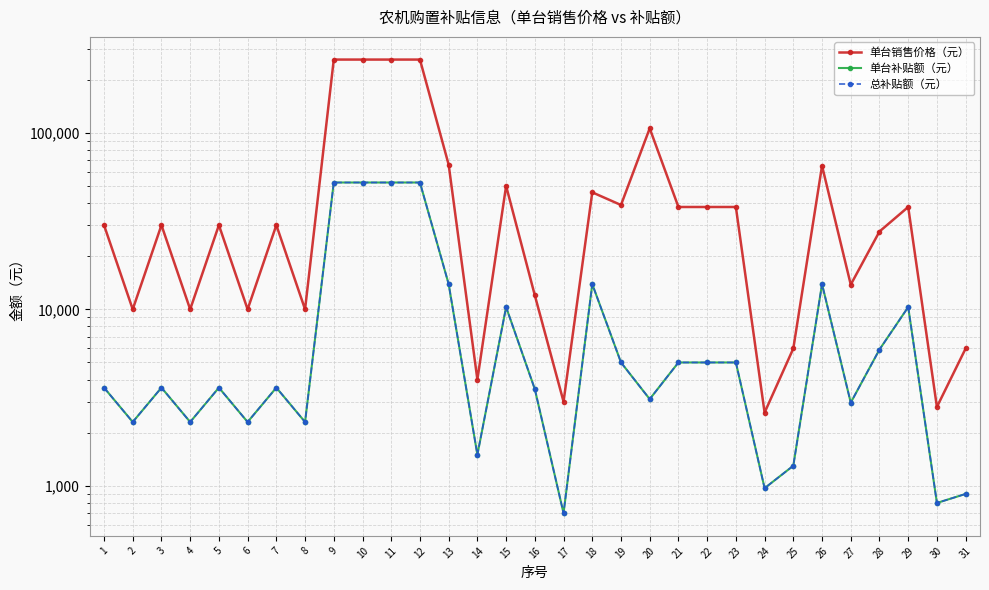

Reading right to left, transcribe all the data shown in this chart.

单台销售价格（元）: 31=6000	30=2800	29=38000	28=27600	27=13800	26=65000	25=6000	24=2600	23=38000	22=38000	21=38000	20=106000	19=39000	18=46000	17=3000	16=12000	15=50000	14=4000	13=66000	12=260000	11=260000	10=260000	9=260000	8=10000	7=30000	6=10000	5=30000	4=10000	3=30000	2=10000	1=30000
单台补贴额（元）: 31=900	30=800	29=10300	28=5920	27=2960	26=13900	25=1300	24=970	23=5000	22=5000	21=5000	20=3100	19=5000	18=13900	17=700	16=3530	15=10300	14=1500	13=13900	12=52300	11=52300	10=52300	9=52300	8=2300	7=3600	6=2300	5=3600	4=2300	3=3600	2=2300	1=3600
总补贴额（元）: 31=900	30=800	29=10300	28=5920	27=2960	26=13900	25=1300	24=970	23=5000	22=5000	21=5000	20=3100	19=5000	18=13900	17=700	16=3530	15=10300	14=1500	13=13900	12=52300	11=52300	10=52300	9=52300	8=2300	7=3600	6=2300	5=3600	4=2300	3=3600	2=2300	1=3600